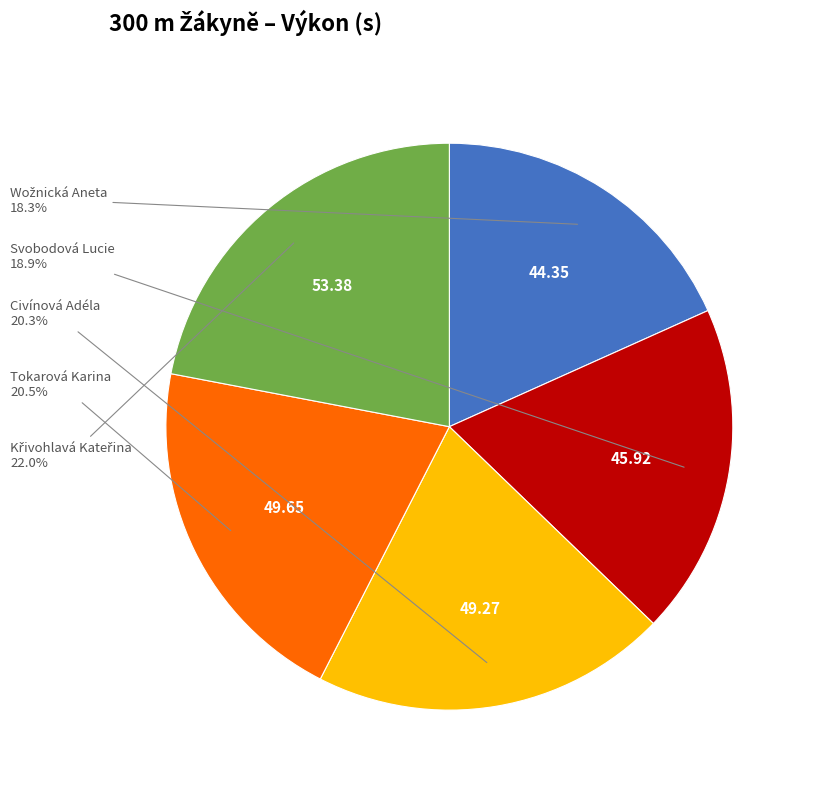

Which has a higher value, Svobodová Lucie or Tokarová Karina?

Tokarová Karina